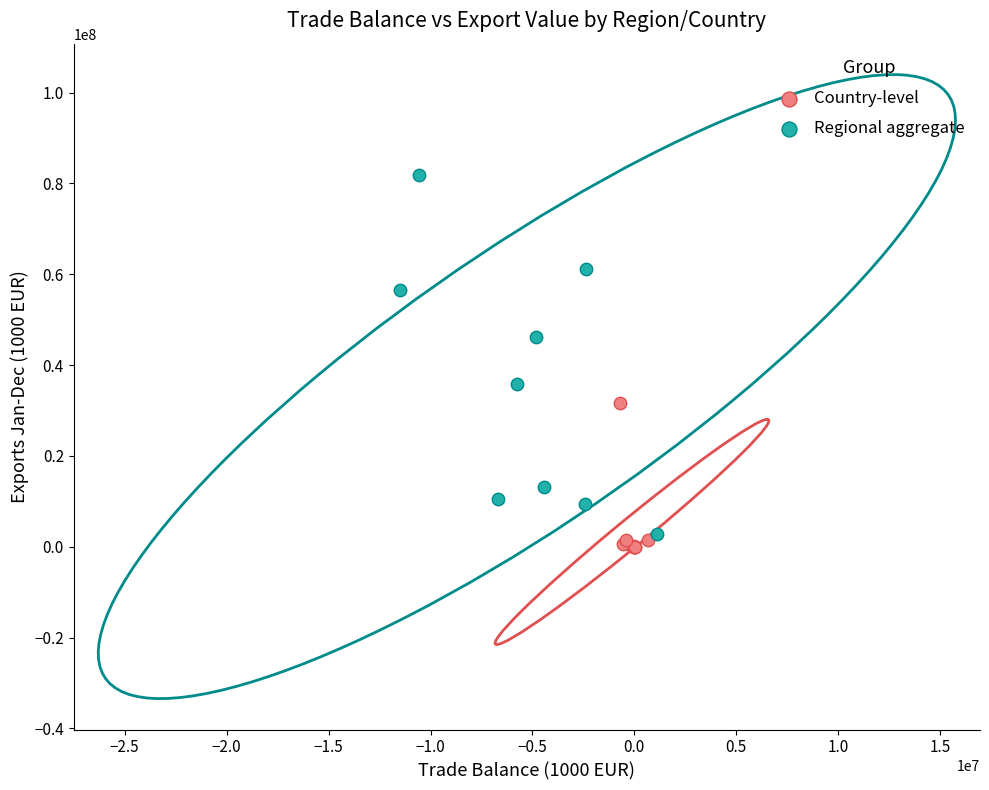

What are all the series names shown in the legend?

Country-level, Regional aggregate